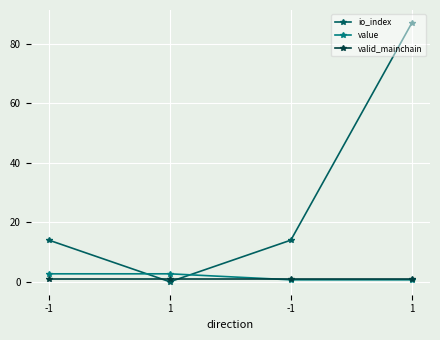

Between which two adjacent categories do valid_mainchain and value first intersect?

1 and -1